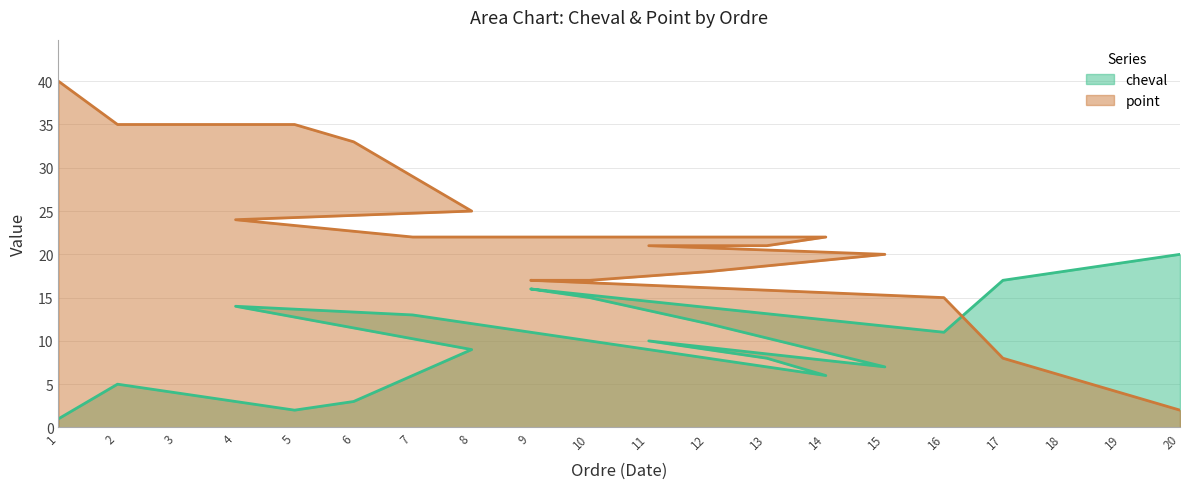

True or false: cheval and point intersect in this chart.

True